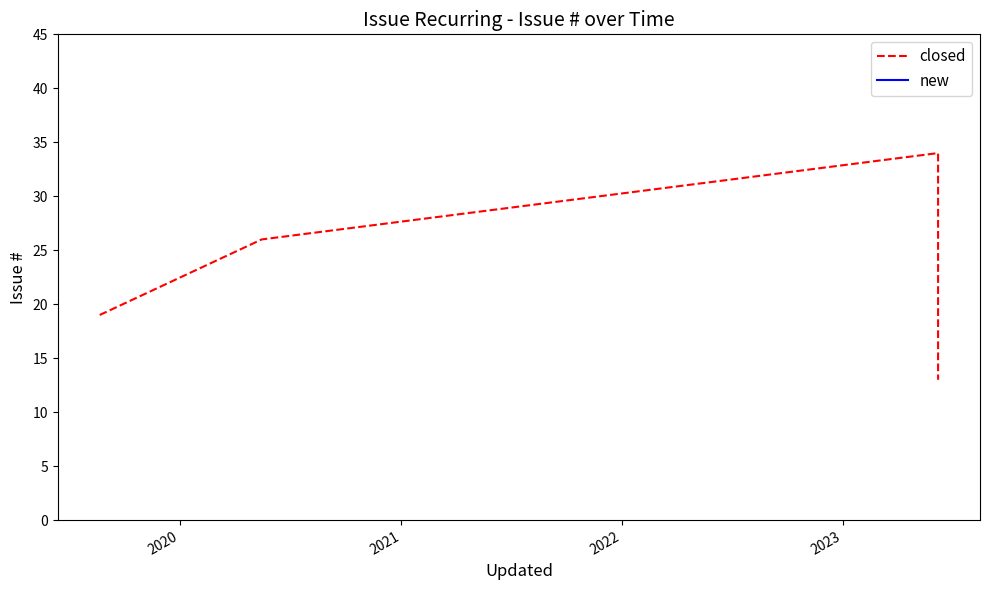

True or false: the data shows 23 at 2021.

False